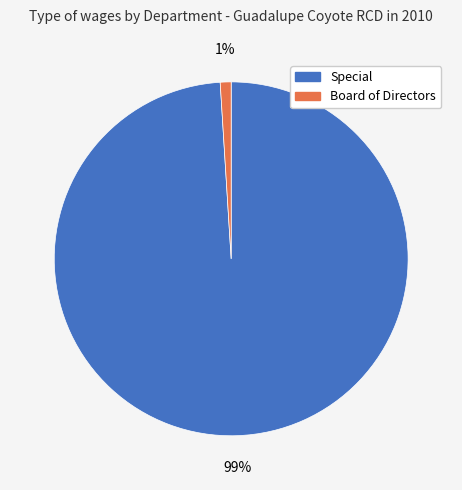

To the nearest percent, what is the average slice percentage?

50%